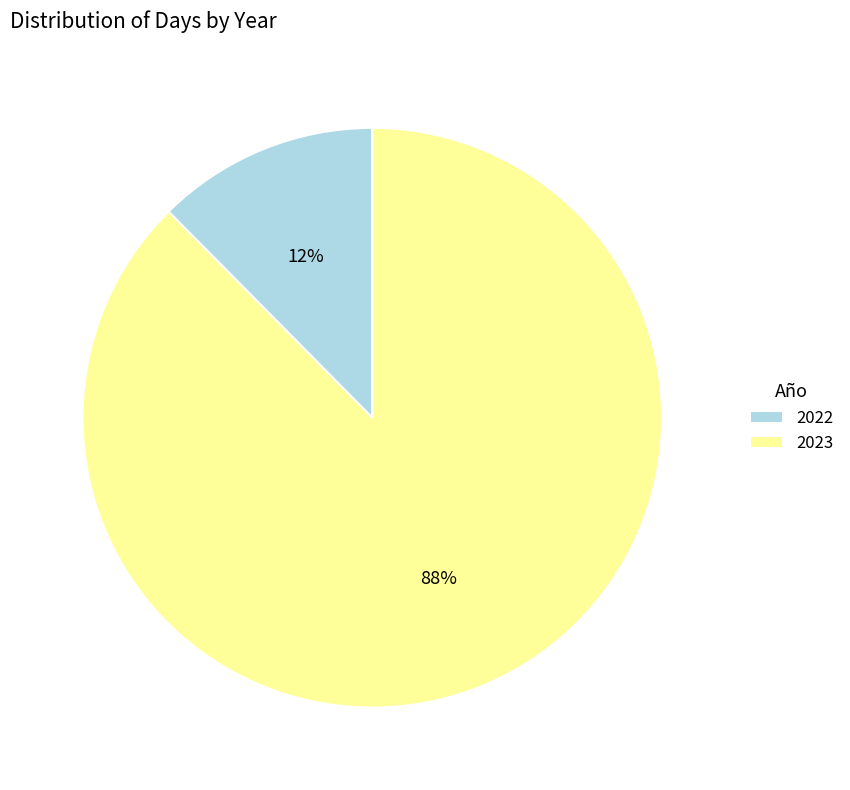

Which slice is the smallest?

2022